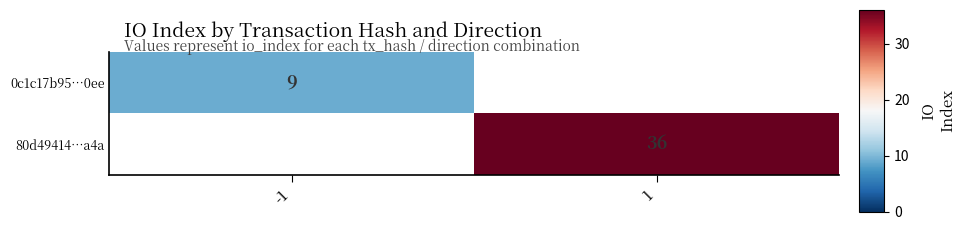

Which label corresponds to the smallest value in the chart?

1